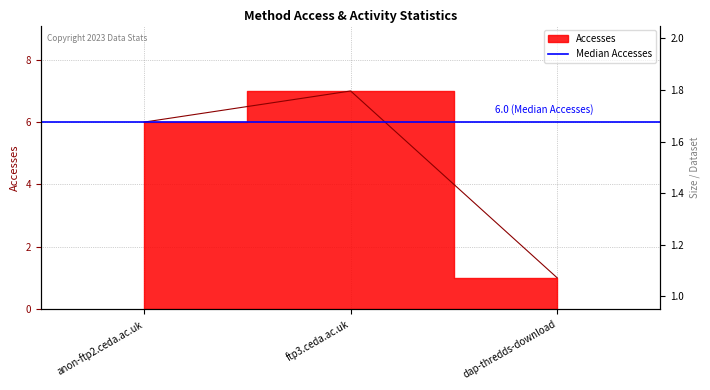

How many lines are shown in the chart?

2